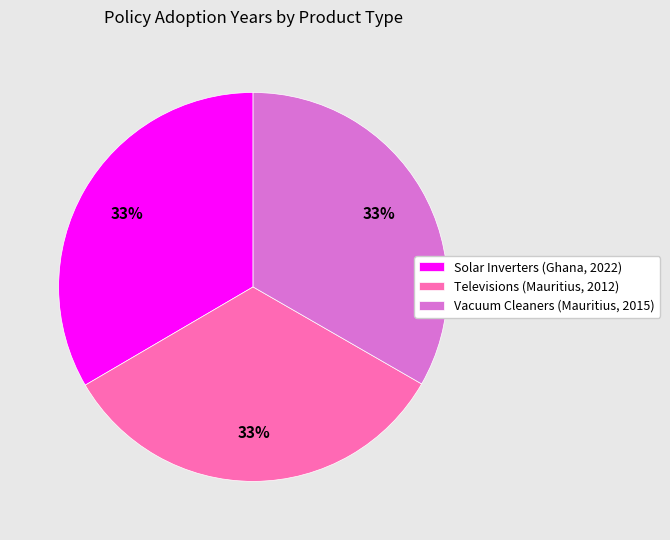

Approximately how many times larger is the value at Vacuum Cleaners (Mauritius, 2015) compared to Solar Inverters (Ghana, 2022)?

1.0